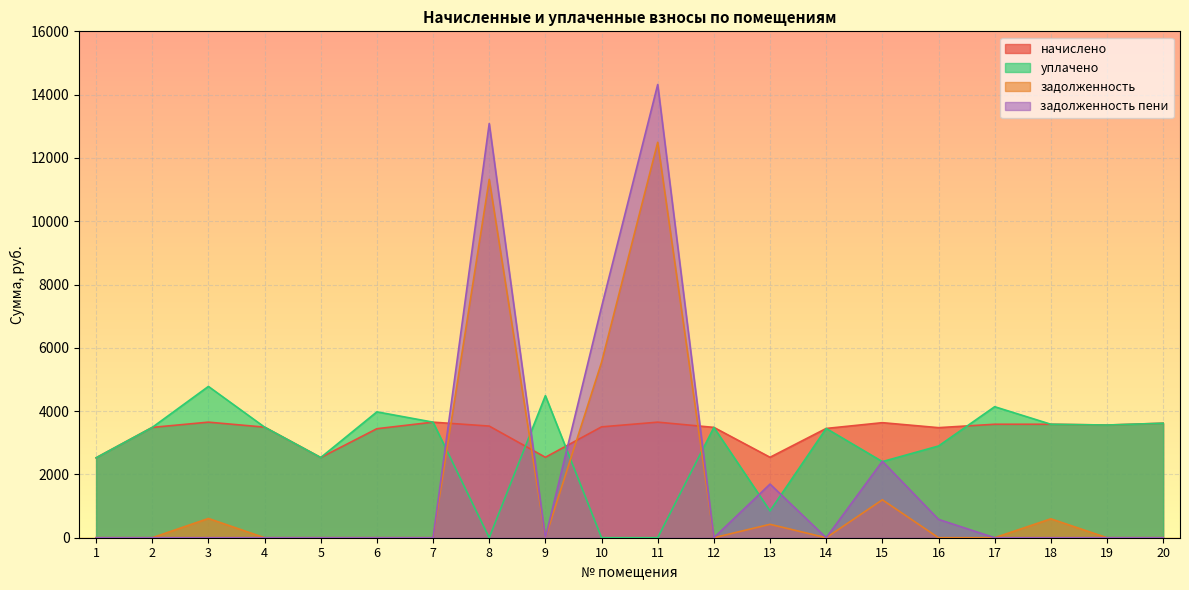

At which label does задолженность reach its minimum?

1